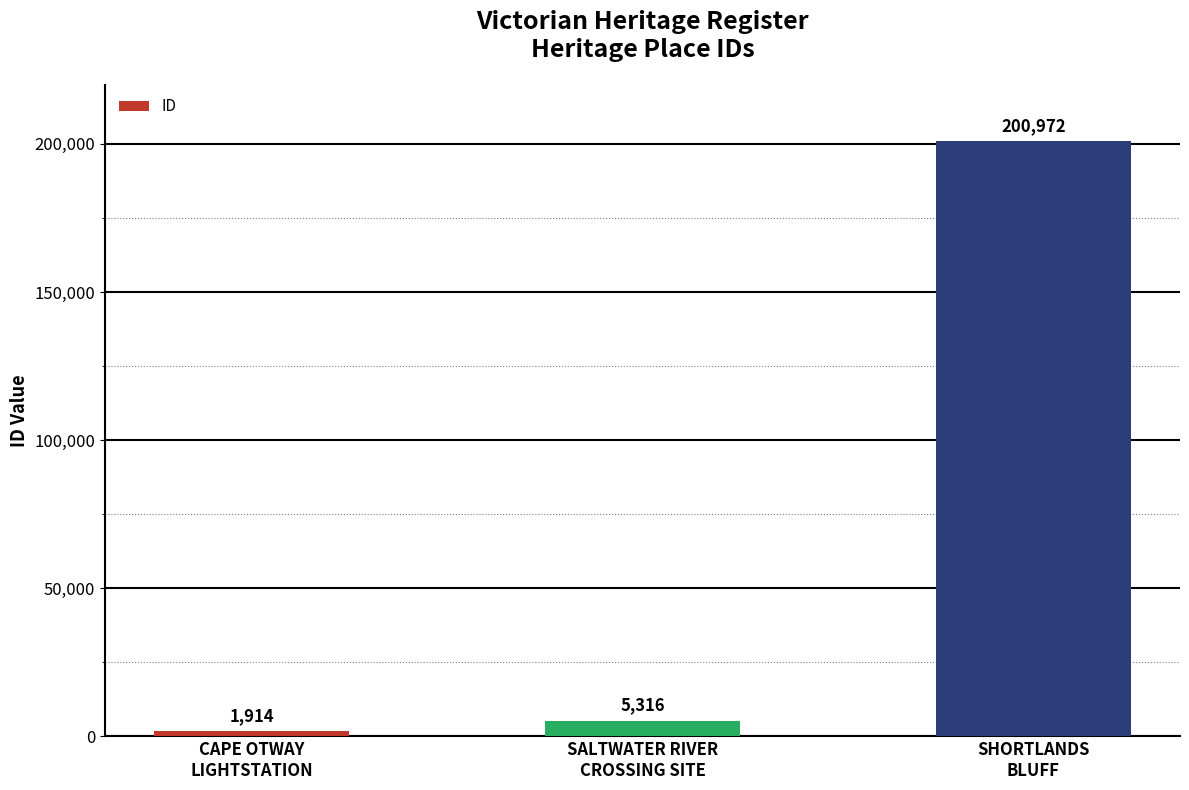

How many bars are there in total?

3